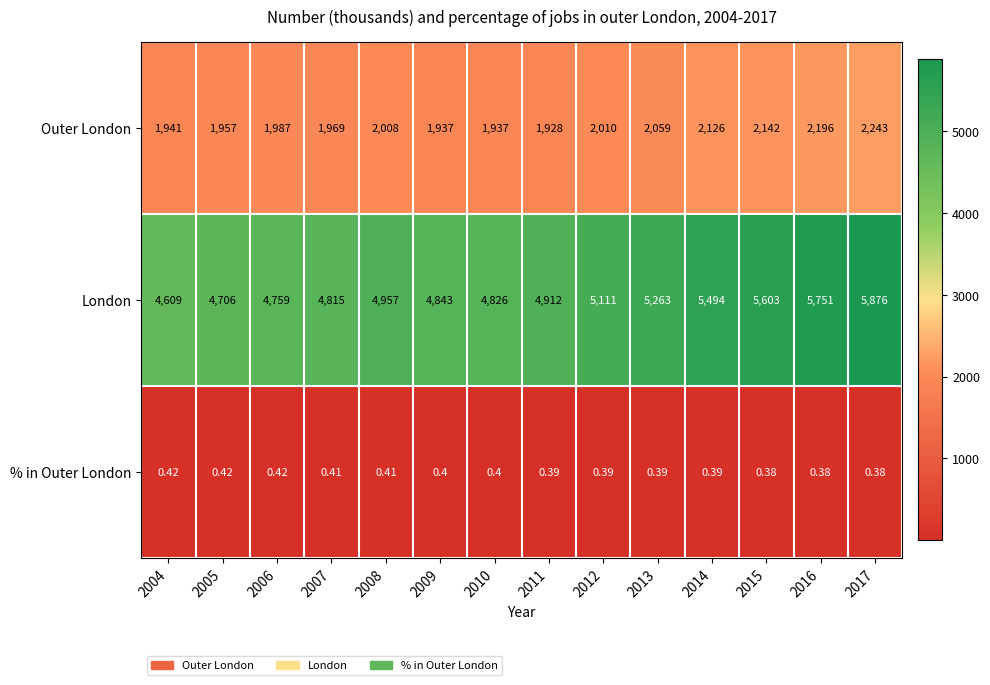

At 2009, list the series in order from largest to smallest.

London, Outer London, % in Outer London